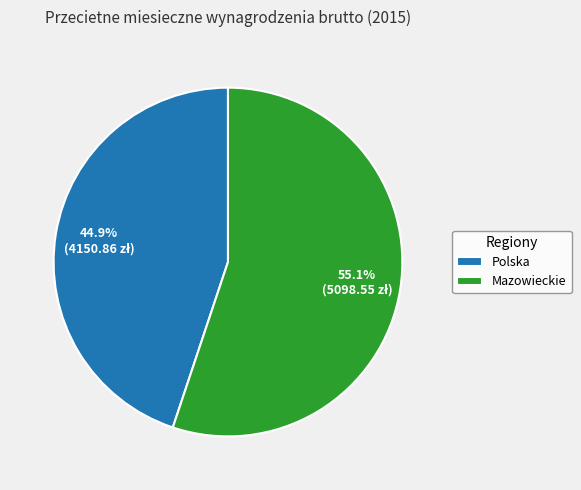

Rank the categories by value from highest to lowest.

Mazowieckie, Polska